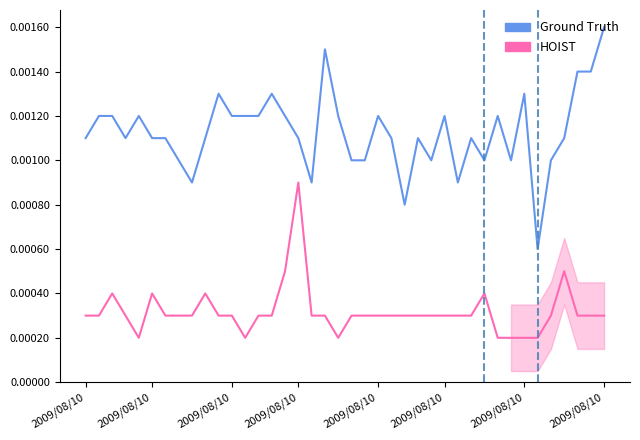

Rank the categories by HOIST value from lowest to highest.

2009/08/10, 12, 19, 31, 32, 33, 34, 2009/08/10, 2009/08/10, 2009/08/10, 2009/08/10, 2009/08/10, 8, 10, 11, 13, 14, 17, 18, 20, 21, 22, 23, 24, 25, 26, 27, 28, 29, 35, 37, 38, 39, 2009/08/10, 2009/08/10, 9, 30, 15, 36, 16